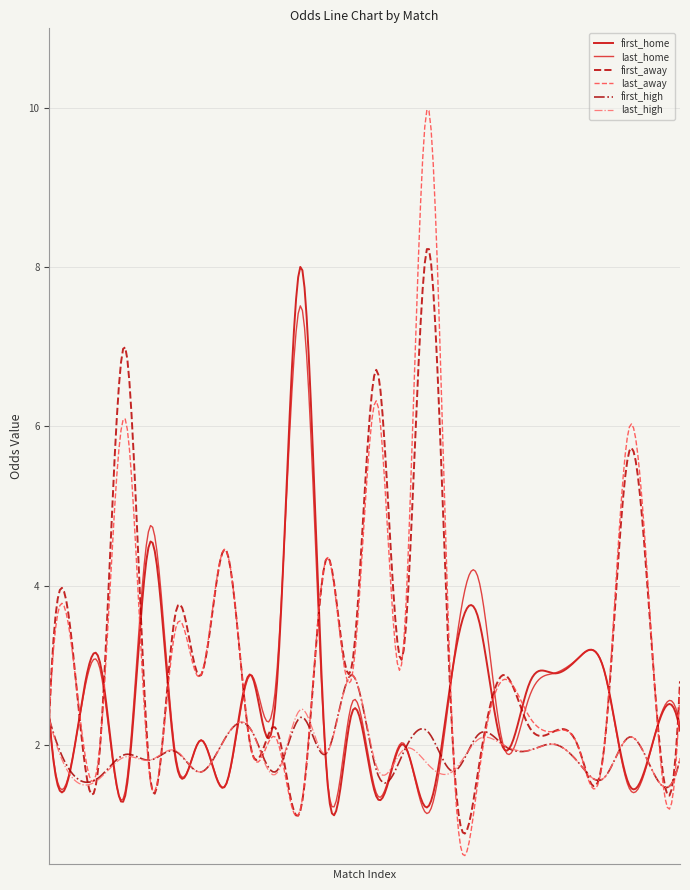

Which series has the widest spread of values?

last_away